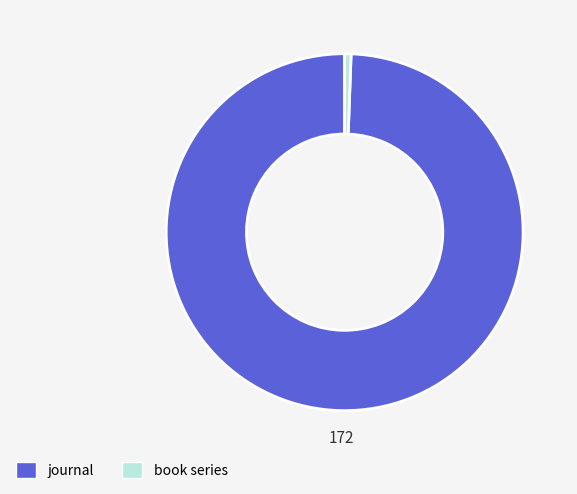

Rank the categories by value from highest to lowest.

journal, book series